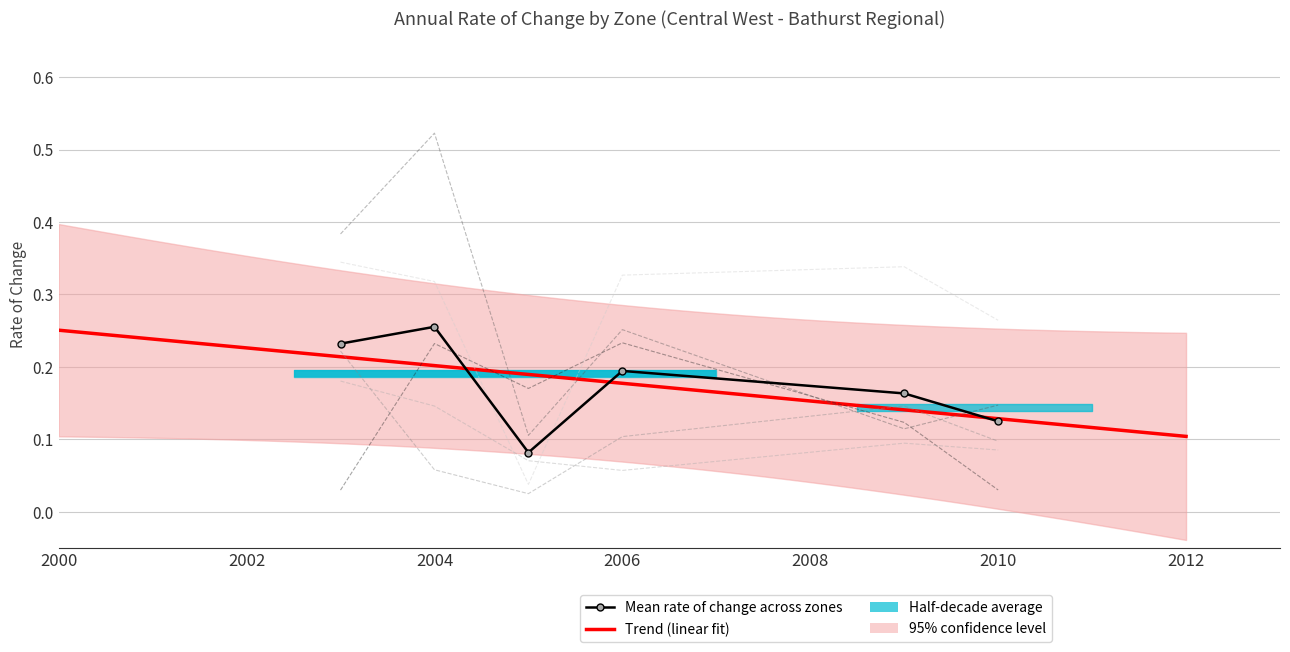

At how many categories does at least one series exceed 0?

6